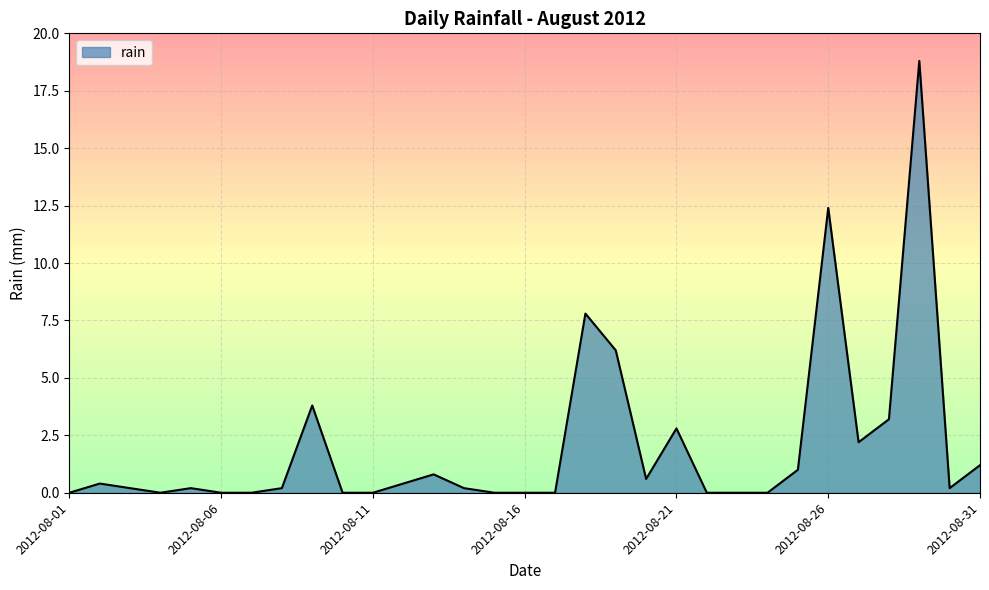

Reading left to right, list all the values displayed in this chart.

0.0	0.4	0.2	0.0	0.2	0.0	0.0	0.2	3.8	0.0	0.0	0.4	0.8	0.2	0.0	0.0	0.0	7.8	6.2	0.6	2.8	0.0	0.0	0.0	1.0	12.4	2.2	3.2	18.8	0.2	1.2